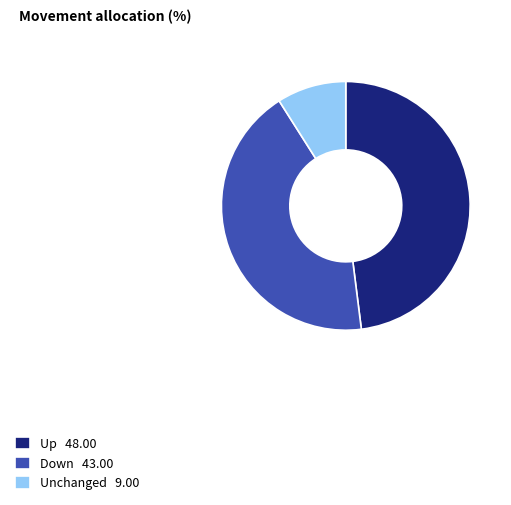

Between Down 43.00 and Up 48.00, which is larger?

Up 48.00